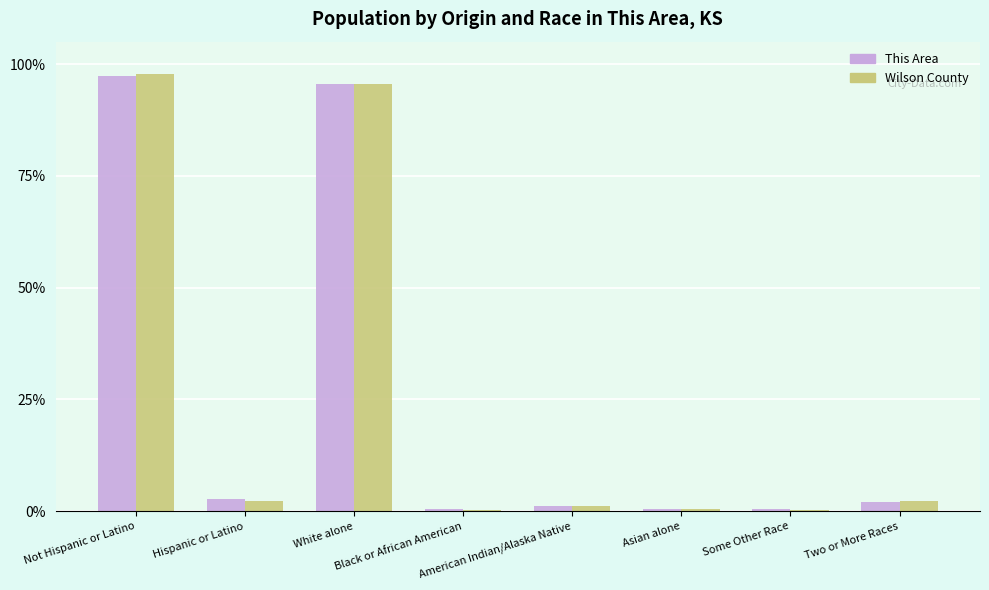

Reading left to right, list all the values displayed in this chart.

This Area: Not Hispanic or Latino=1.0	Hispanic or Latino=0.0	White alone=1.0	Black or African American=0.0	American Indian/Alaska Native=0.0	Asian alone=0.0	Some Other Race=0.0	Two or More Races=0.0
Wilson County: Not Hispanic or Latino=1.0	Hispanic or Latino=0.0	White alone=1.0	Black or African American=0.0	American Indian/Alaska Native=0.0	Asian alone=0.0	Some Other Race=0.0	Two or More Races=0.0